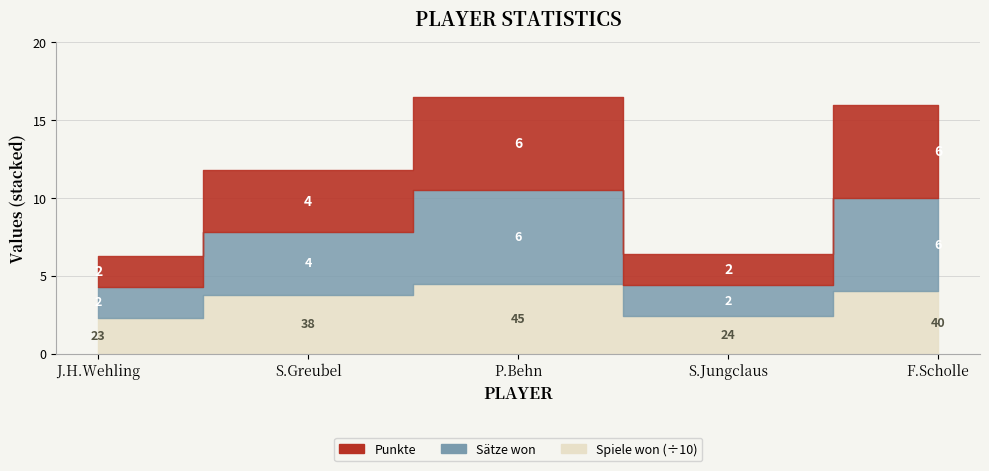

At which category does Sätze won reach its first local peak?

P.Behn